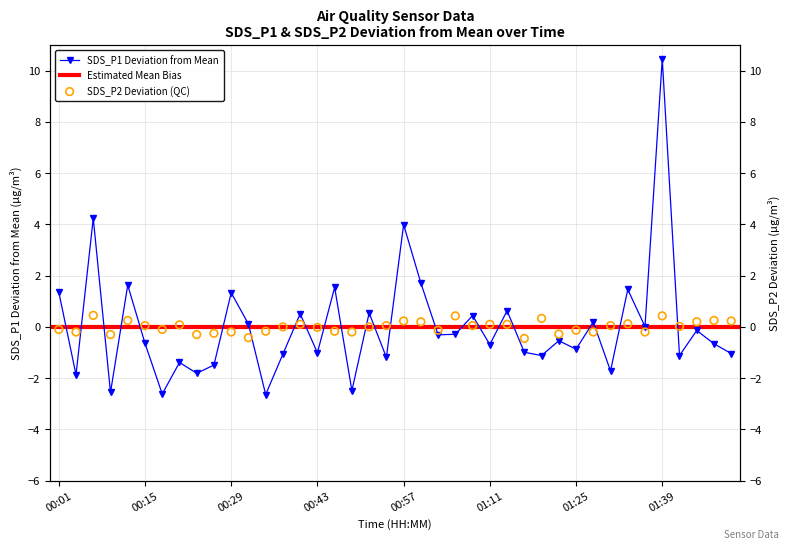

Which series has the widest spread of Y values?

SDS_P1